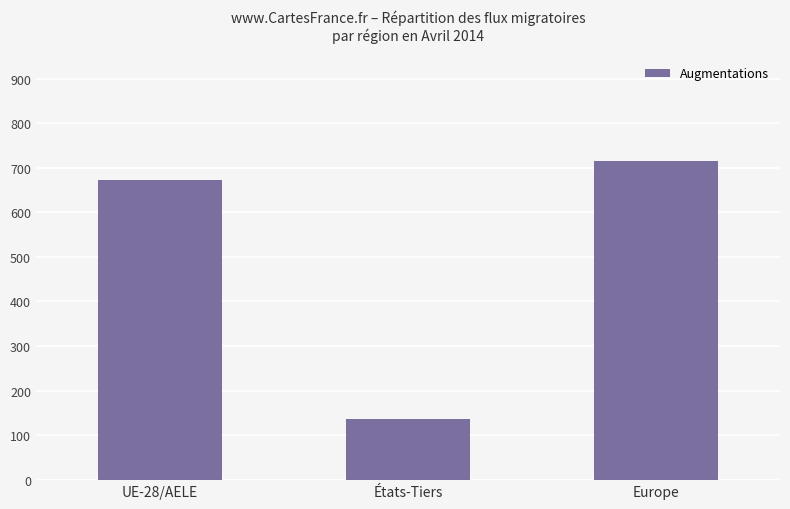

Reading left to right, list all the values displayed in this chart.

673	137	714